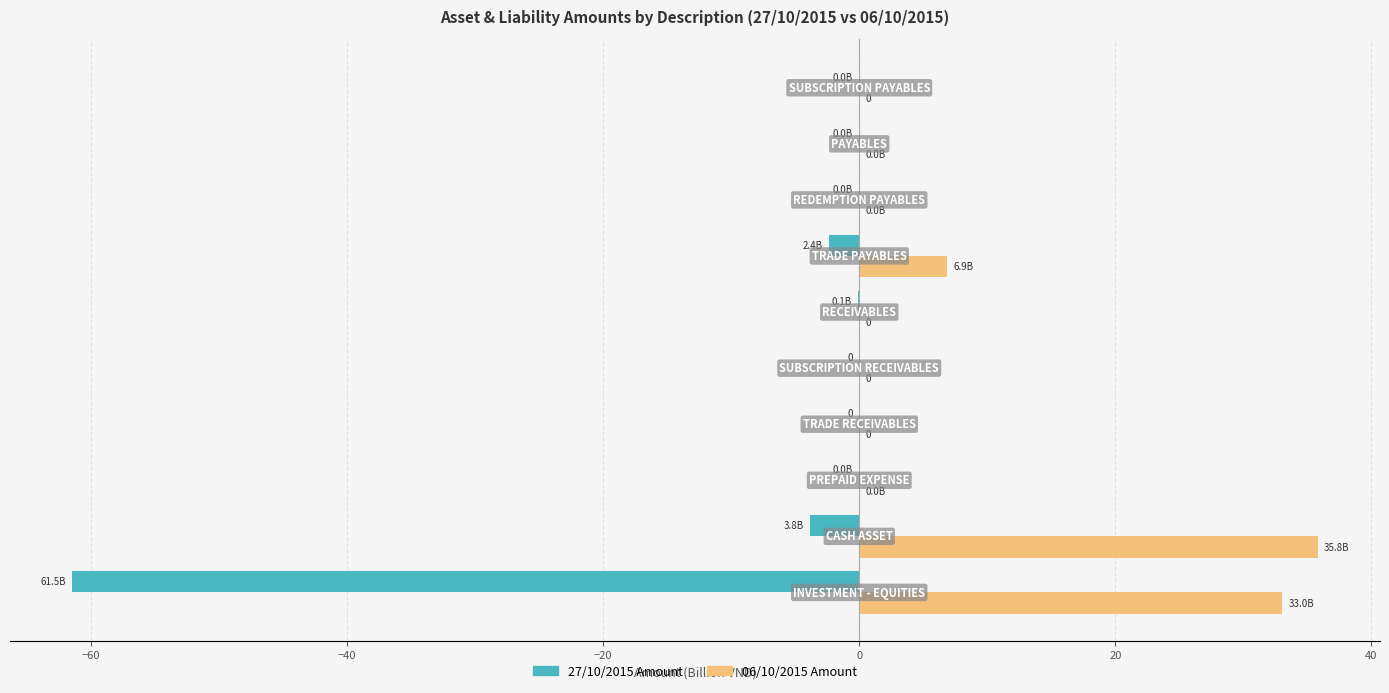

Which series has the widest spread of values?

27/10/2015 Amount